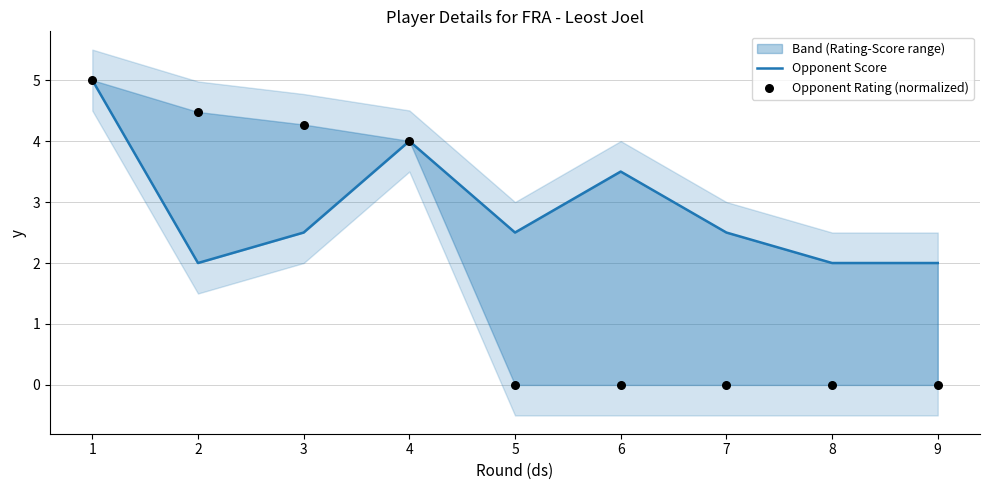

Is the value of Opponent Score at 1 greater than the value of Opponent Rating (normalized) at 6?

Yes